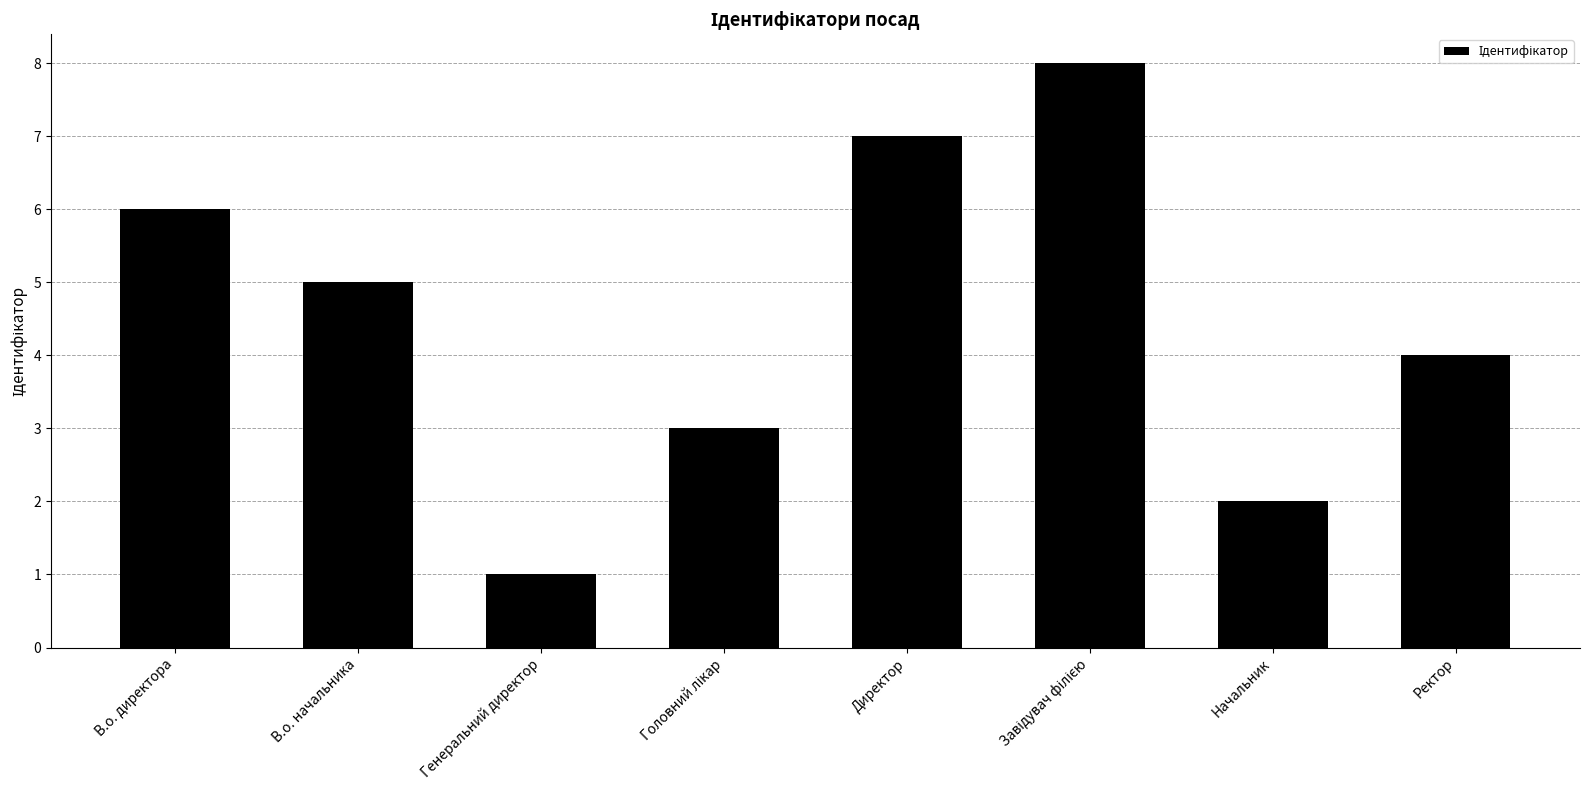

What is the difference between the maximum and second lowest values?

6